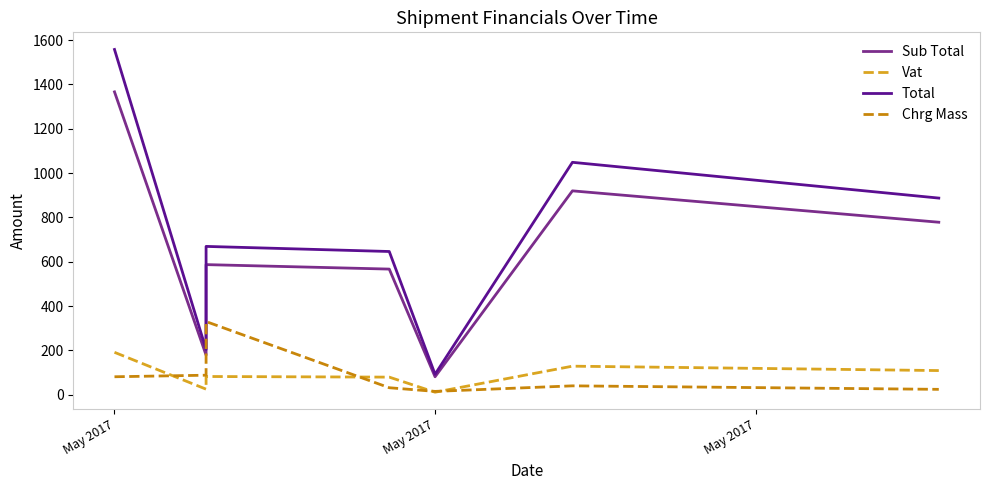

Reading left to right, list all the values displayed in this chart.

Sub Total: 1366.2	178.7	239.4	485.7	586.9	566.7	80.9	919.6	778.1
Vat: 191.3	25.0	33.5	68.0	82.2	79.3	11.3	128.8	108.9
Total: 1557.4	203.7	273.0	553.7	669.0	646.0	92.2	1048.4	887.0
Chrg Mass: 81.0	88.0	124.0	270.0	330.0	31.5	15.0	40.0	24.2